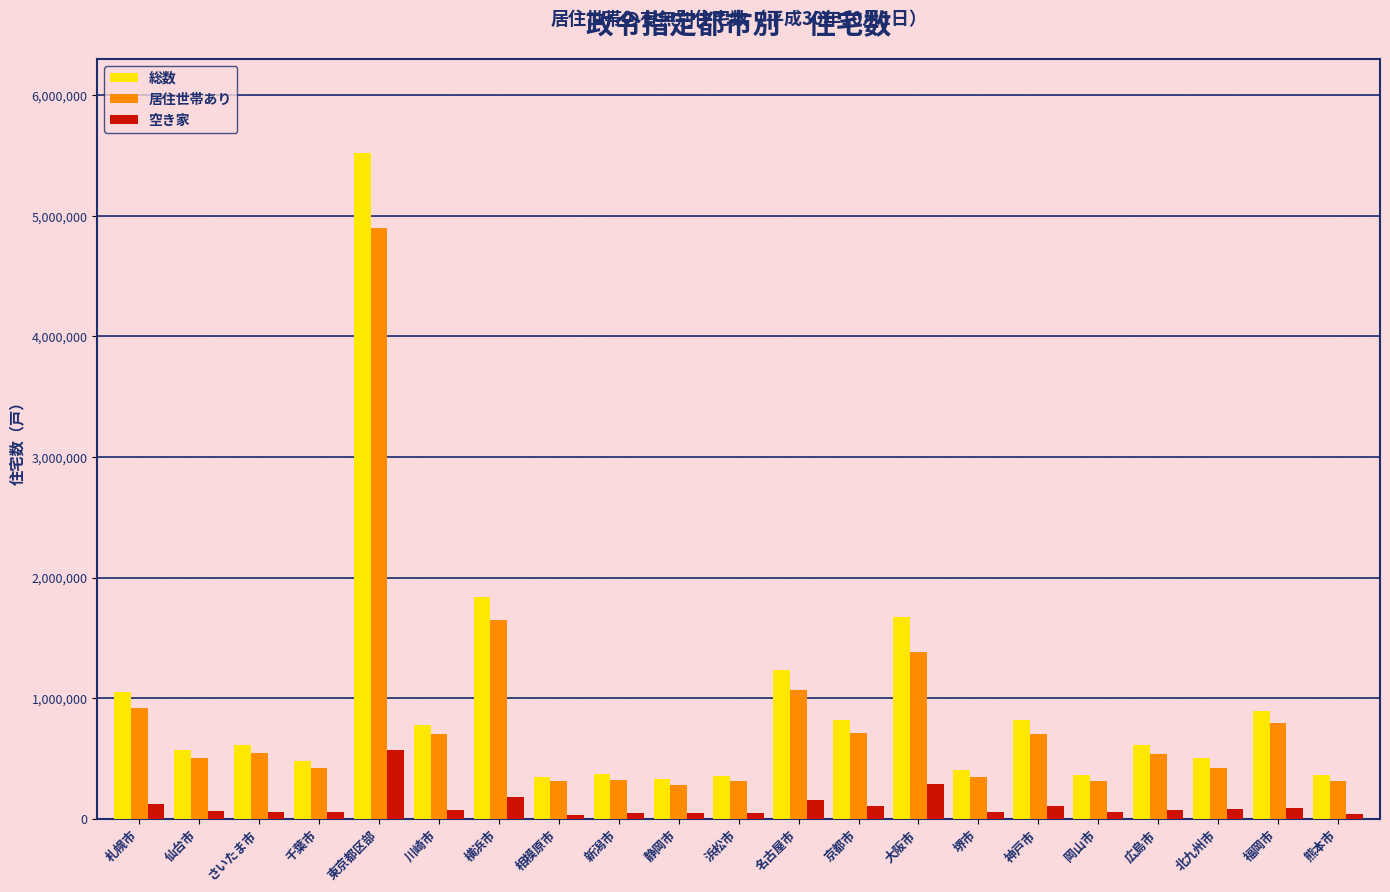

Which series has the widest spread of values?

総数